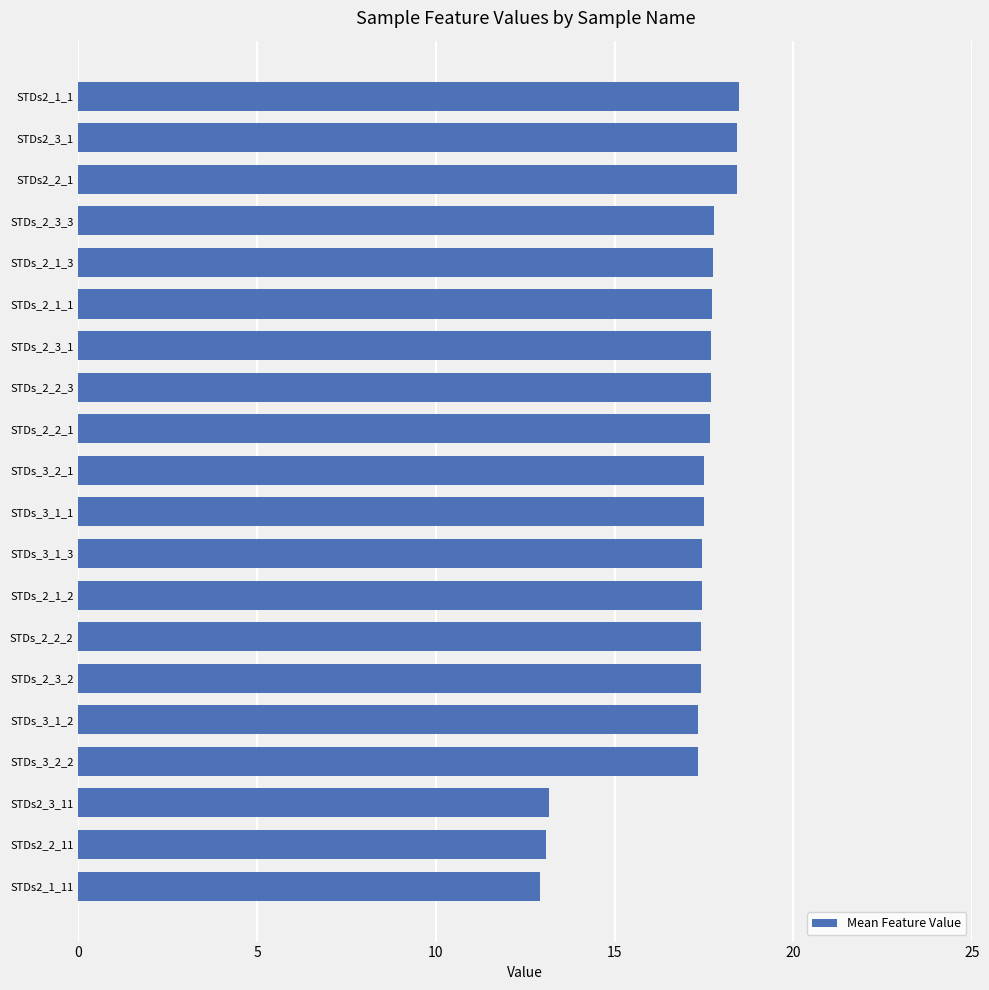

How many values exceed 17?

17